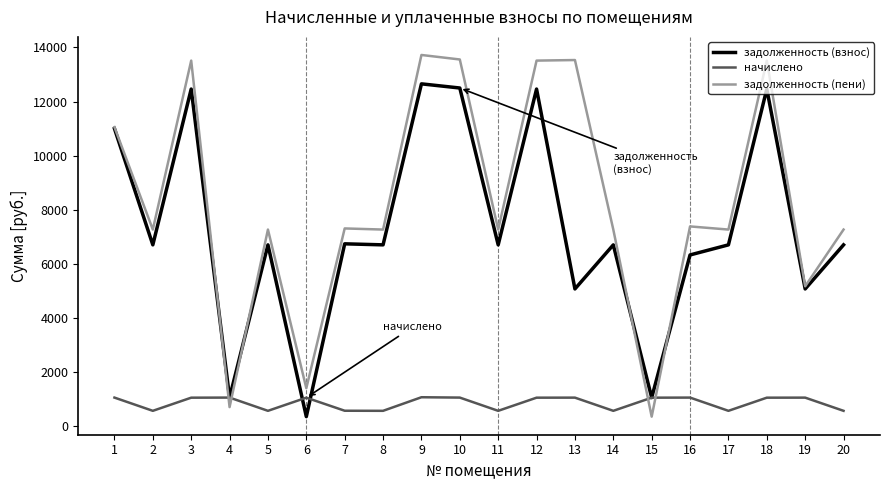

True or false: начислено has more than 0 interior local peaks.

True